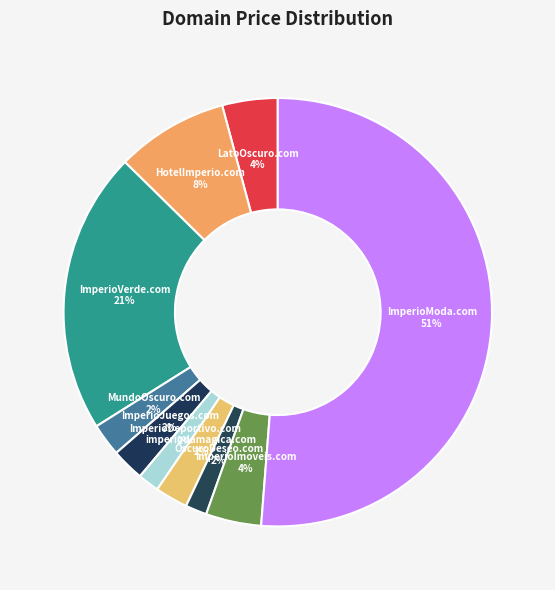

How many segments does this pie chart have?

10